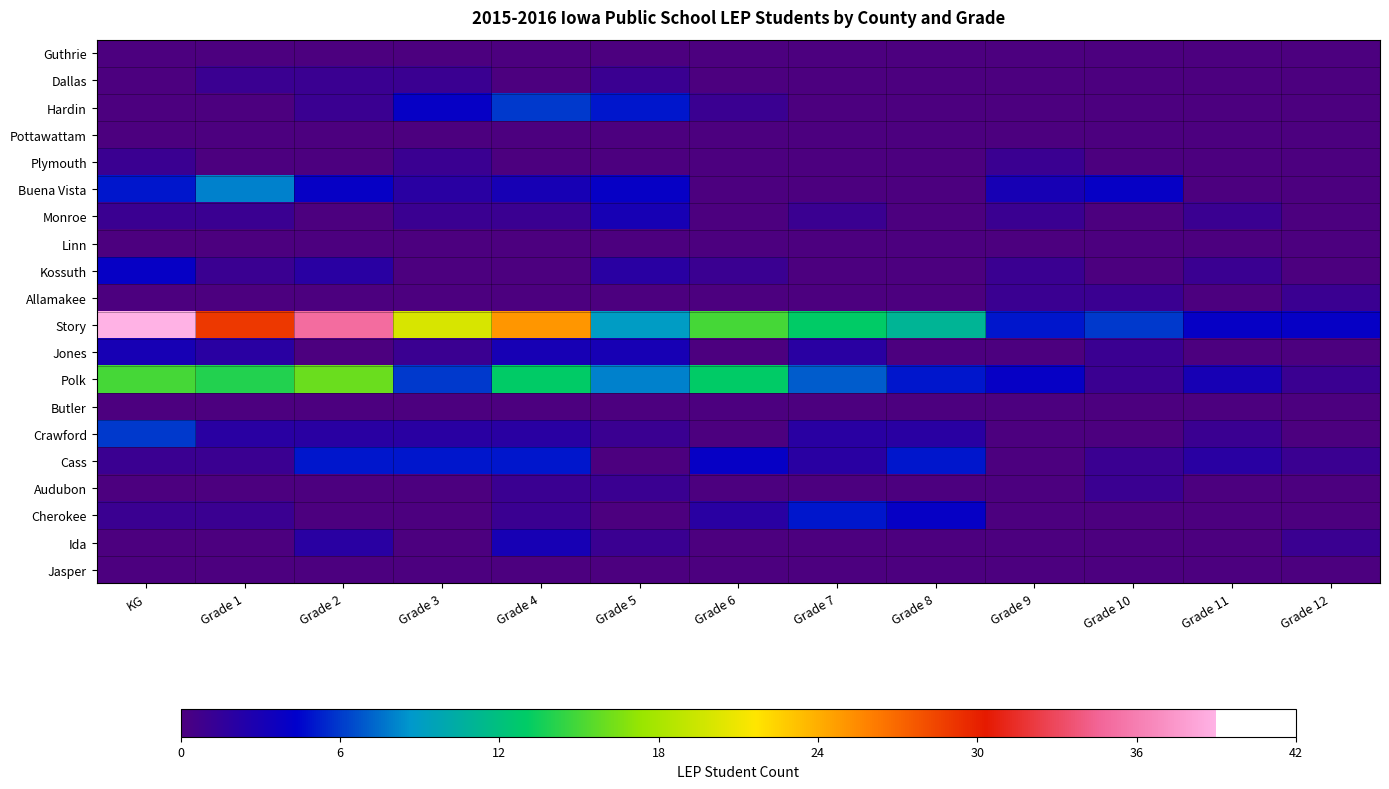

At which category is the sum across all series the highest?

KG